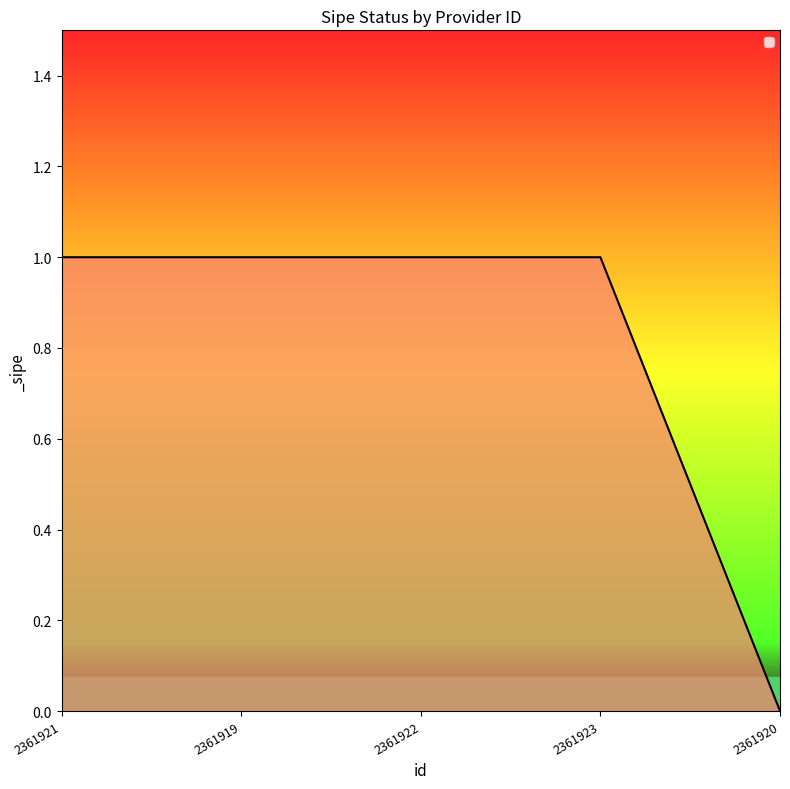

How many values are below 1?

1